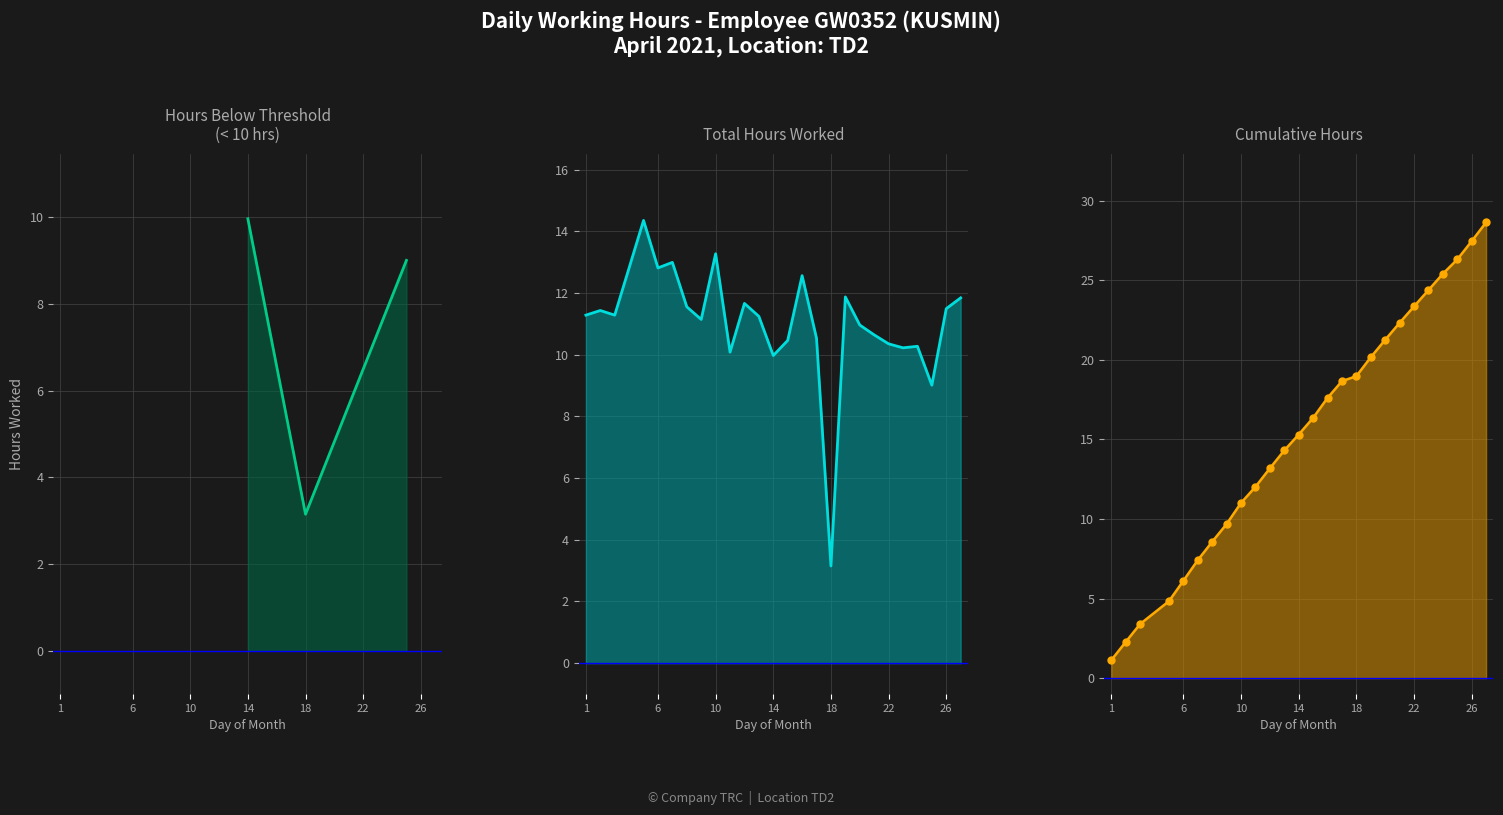

What is the minimum value shown in the chart?

3.1